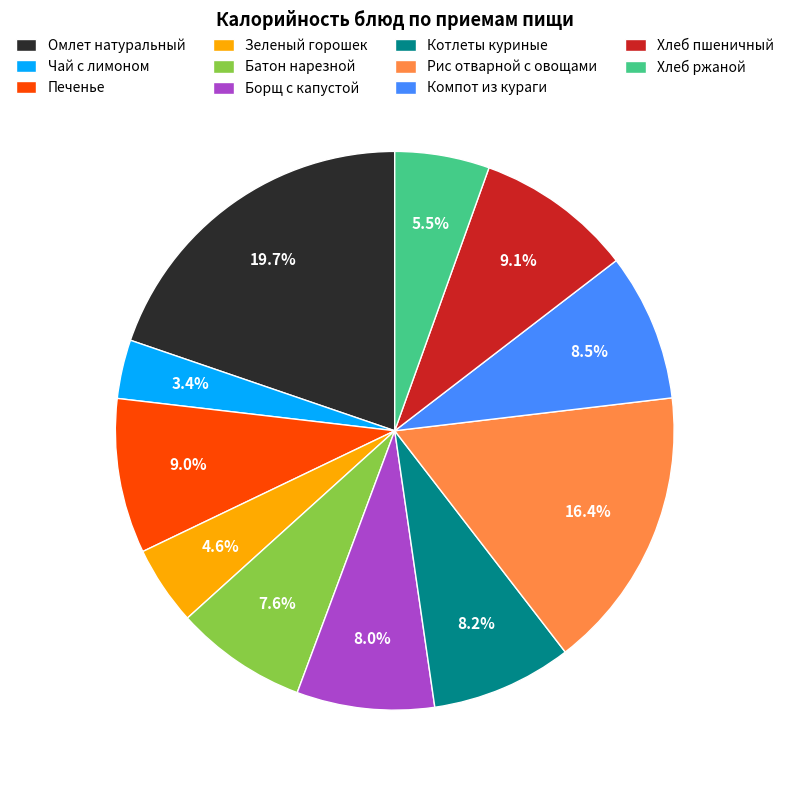

Combined, what portion of the pie is Хлеб ржаной and Чай с лимоном?

8.9%